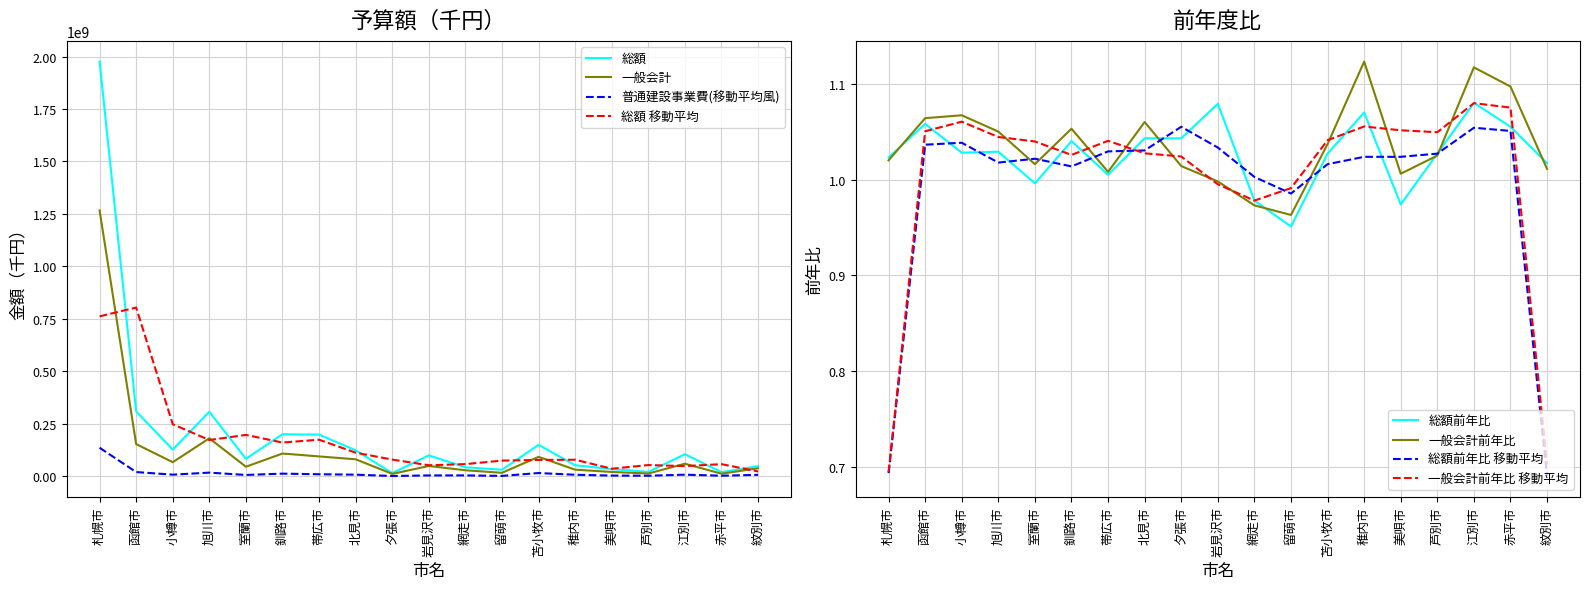

Does the chart display data point markers on the line(s)?

No